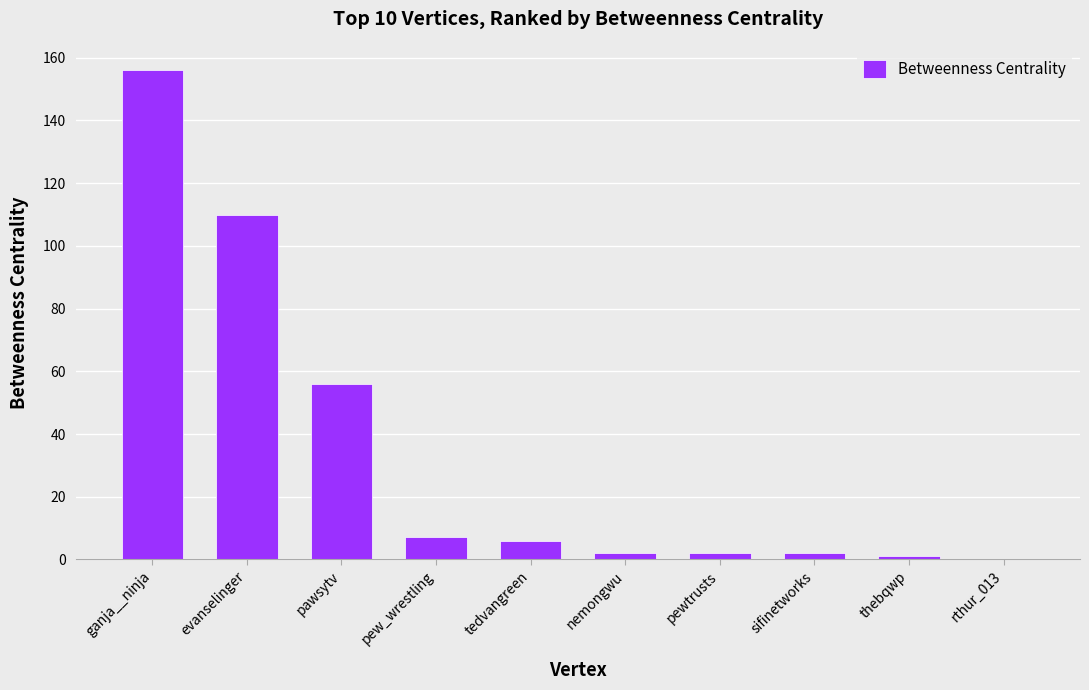

Which category has the highest value across all series?

ganja__ninja